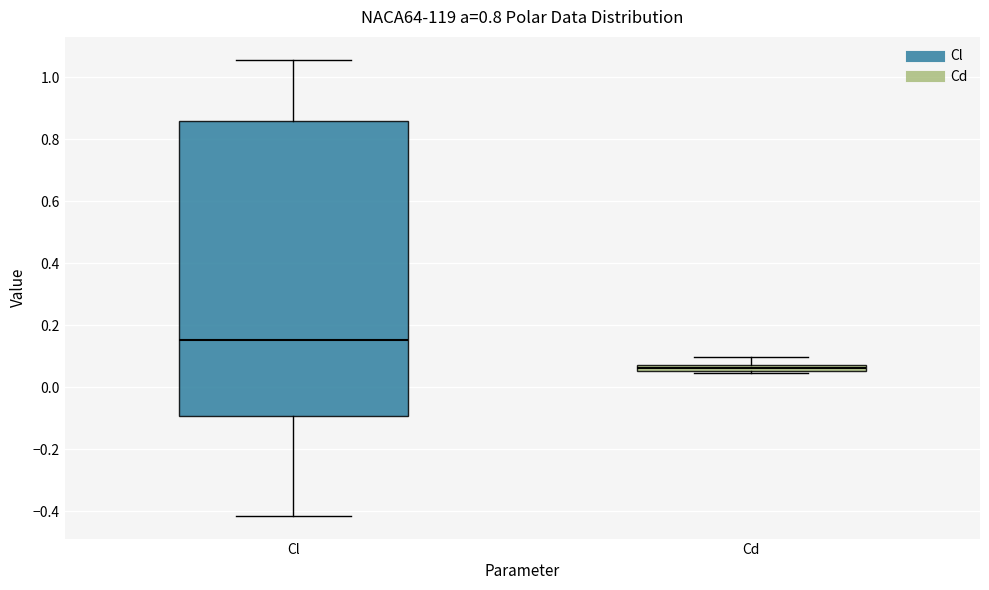

Where does the lower whisker of the box for Cl end on the y-axis? The values are not printed on the chart, so give them approximately, as read against the axis.

-0.42